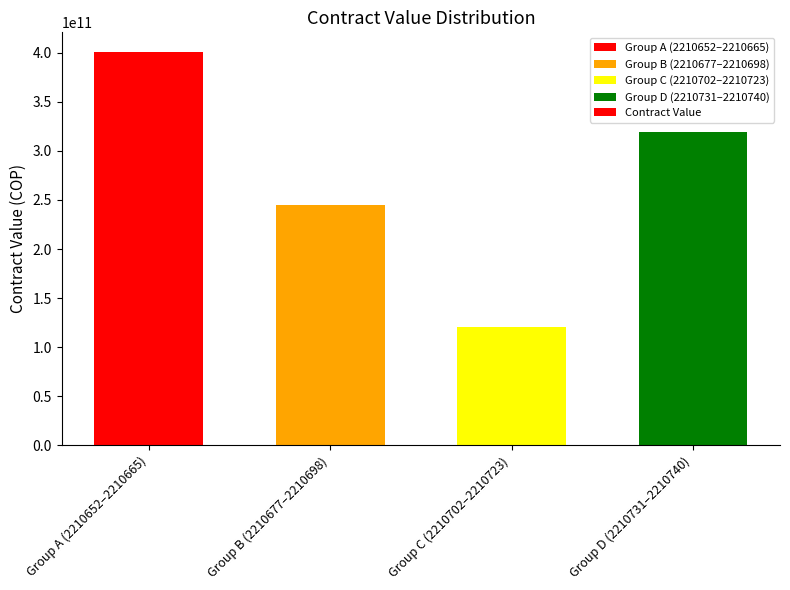

True or false: the data shows 400708470274 at Group A (2210652–2210665).

True